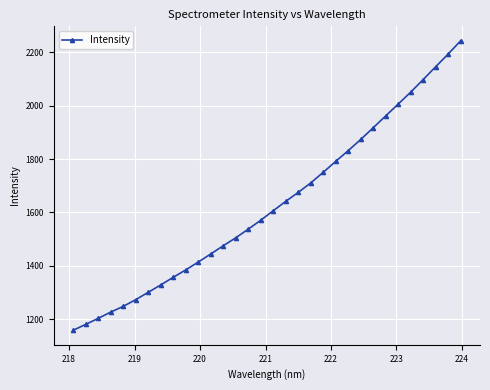

Does the chart have visible grid lines?

Yes